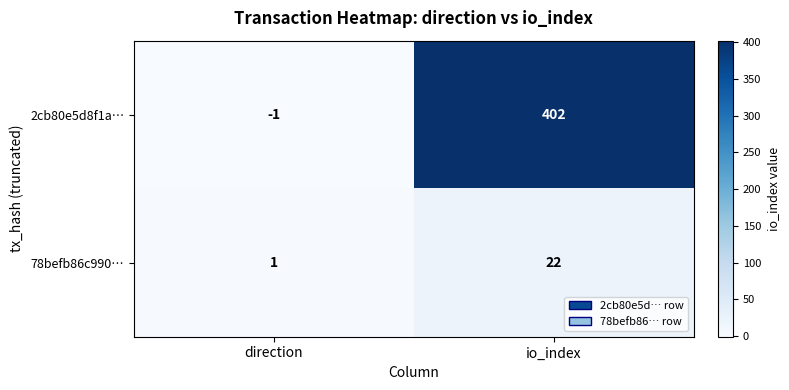

Rank the series by their average value, from highest to lowest.

2cb80e5d8f1a…, 78befb86c990…